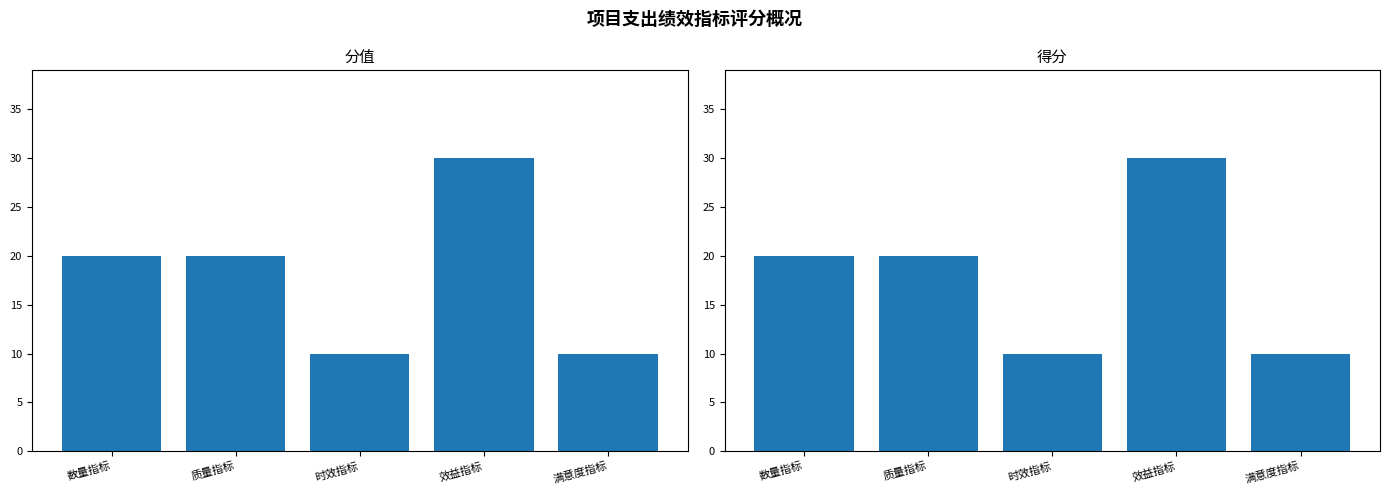

Reading right to left, list all the values displayed in this chart.

分值: 满意度指标=10	效益指标=30	时效指标=10	质量指标=20	数量指标=20
得分: 满意度指标=10	效益指标=30	时效指标=10	质量指标=20	数量指标=20